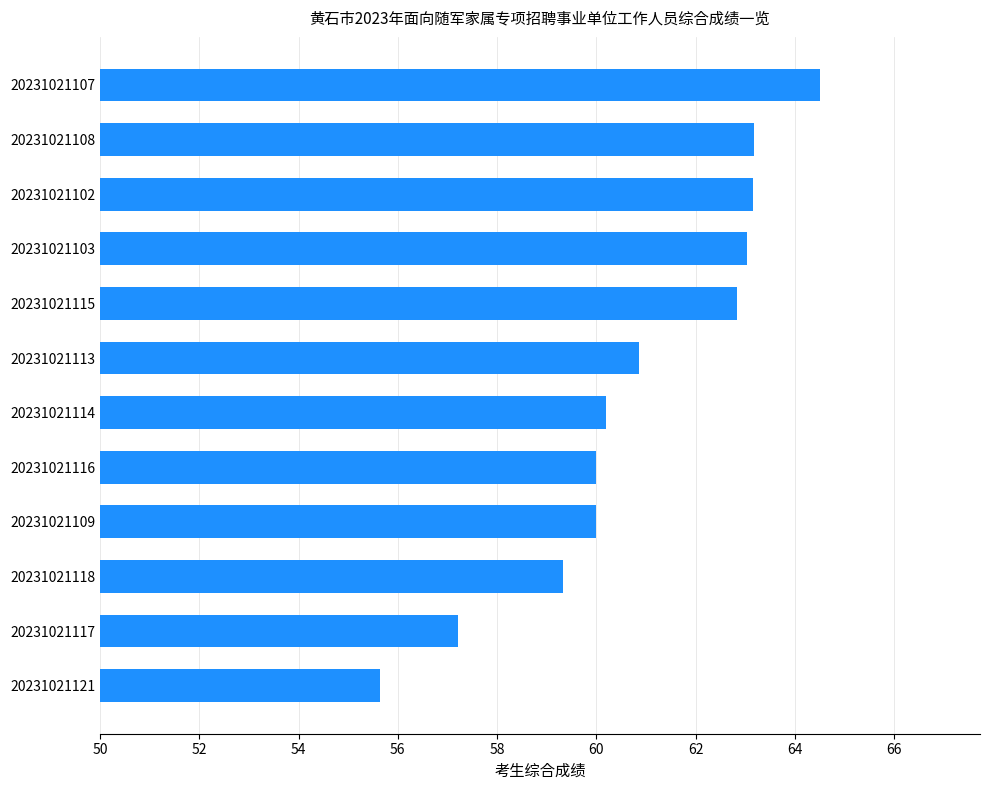

Which category has the lowest value across all series?

20231021121